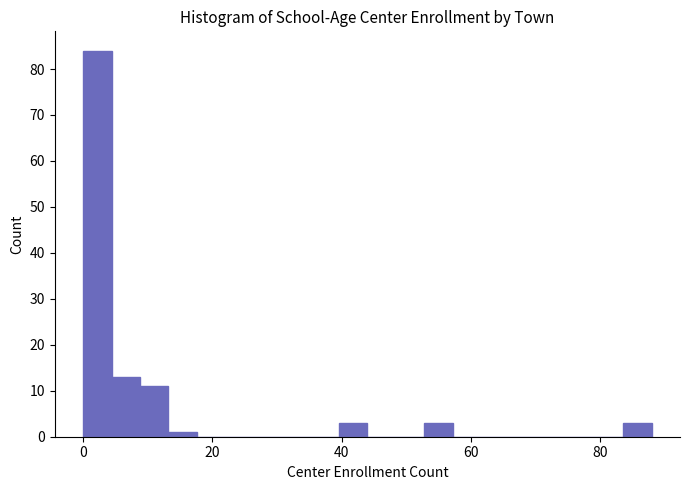

Read against the x-axis, roughly where is the centre of the tallest bar?

2